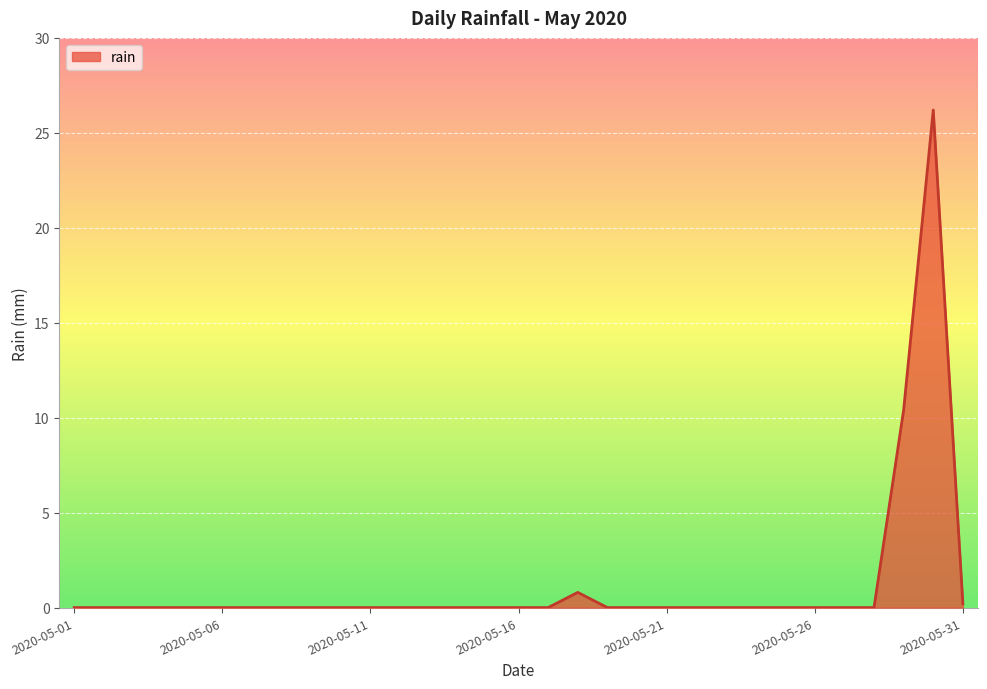

What is the difference between the second highest and second lowest values?

10.4